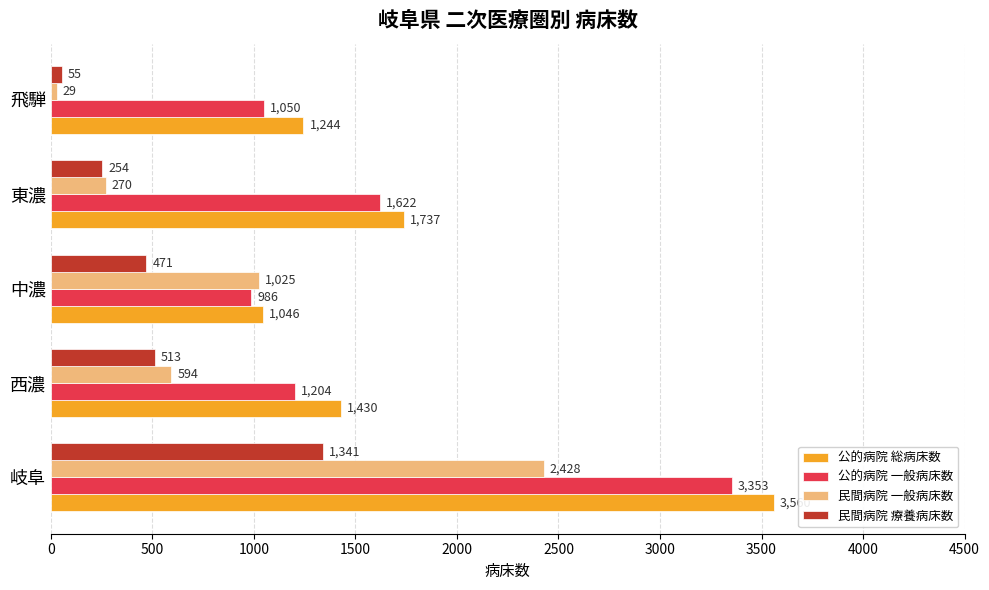

What is the lowest value of the 公的病院 一般病床数 series?

986